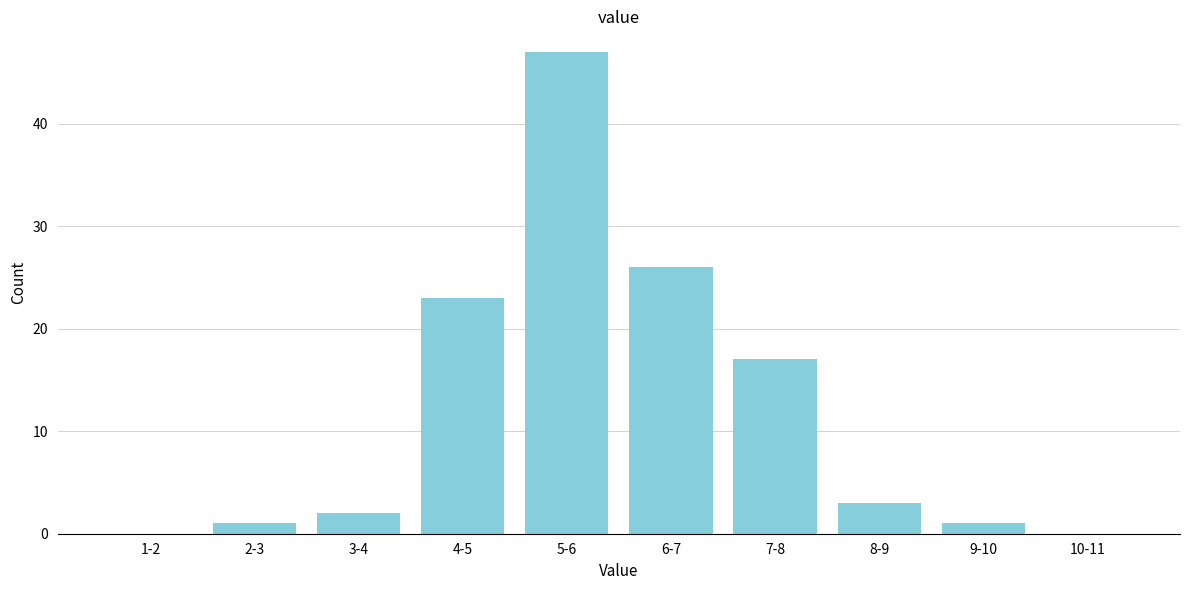

Reading left to right, transcribe all the data shown in this chart.

1-2=0	2-3=1	3-4=2	4-5=23	5-6=47	6-7=26	7-8=17	8-9=3	9-10=1	10-11=0